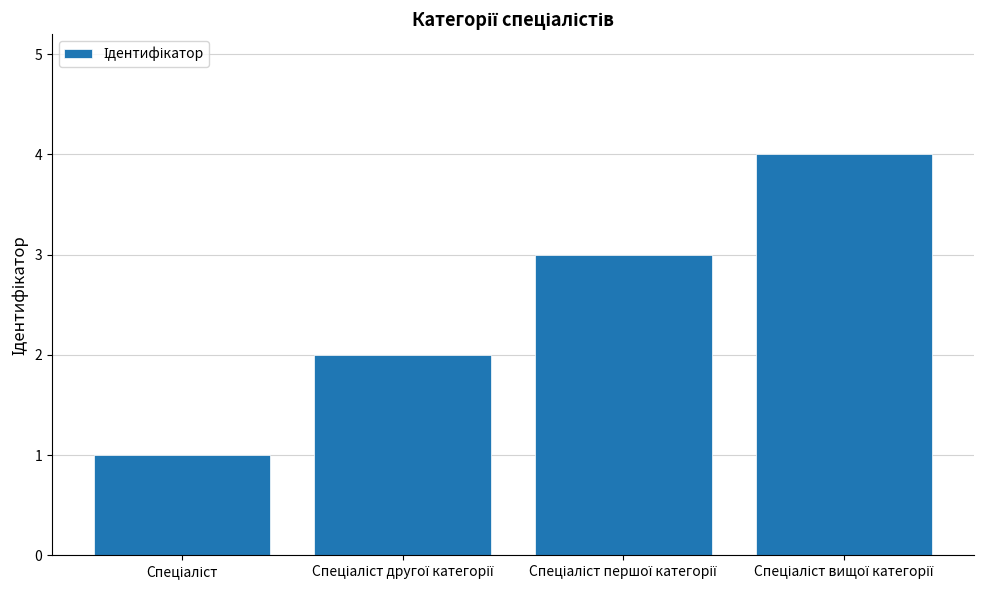

What is the sum of all values?

10